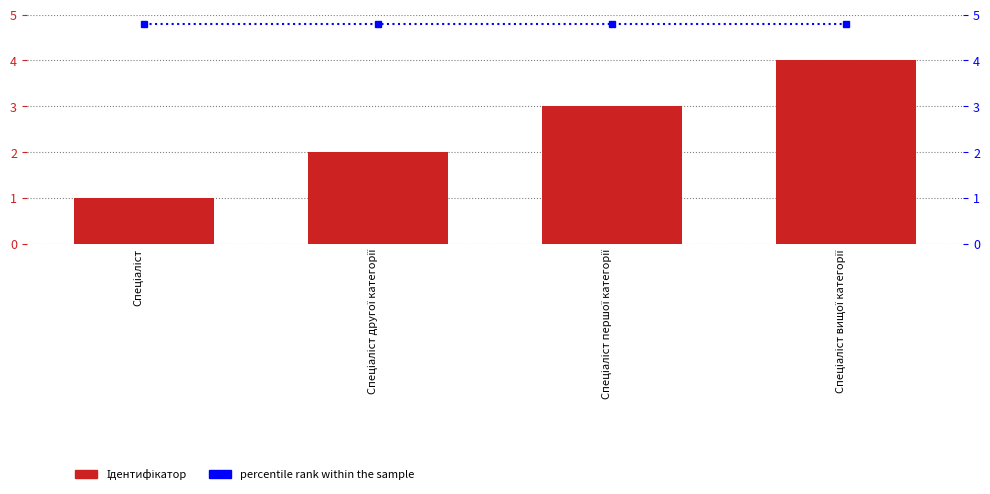

Reading left to right, what are all the values shown in this chart?

Ідентифікатор: 1.0	2.0	3.0	4.0
percentile rank within the sample: 4.8	4.8	4.8	4.8